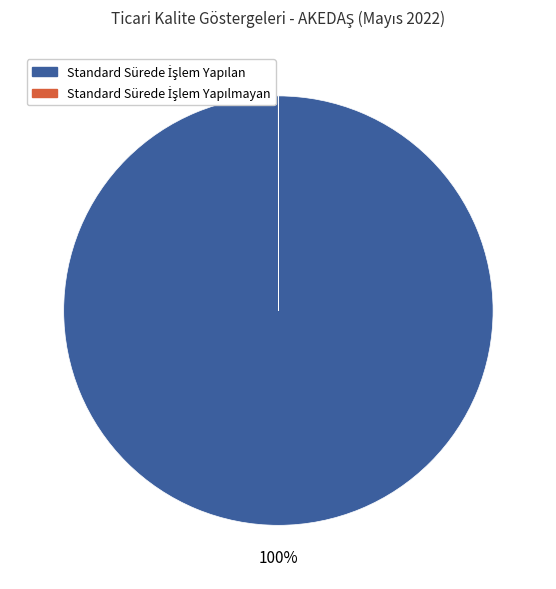

To the nearest percent, what is the average slice percentage?

50%